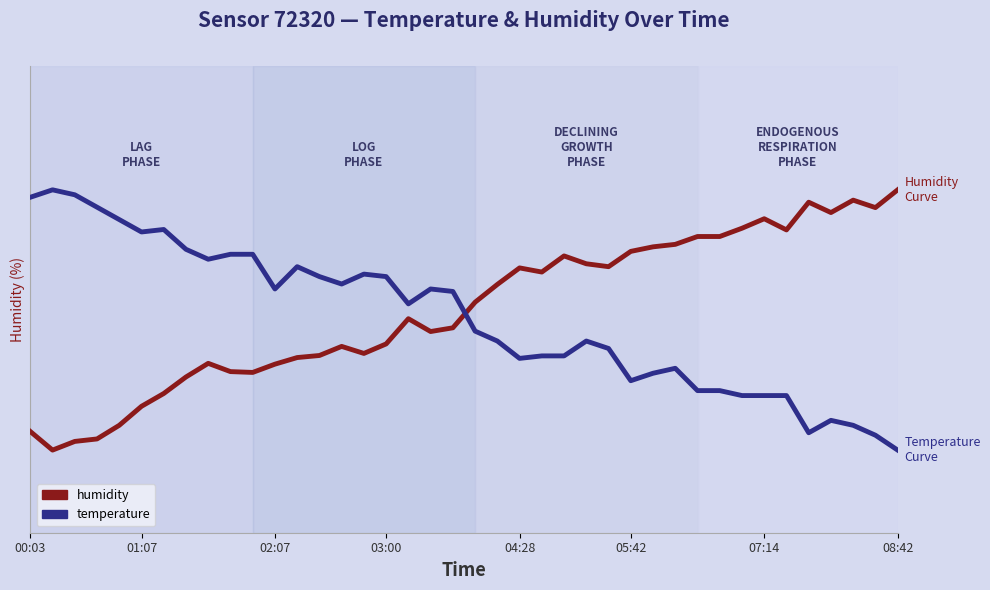

Does the chart display data point markers on the line(s)?

No